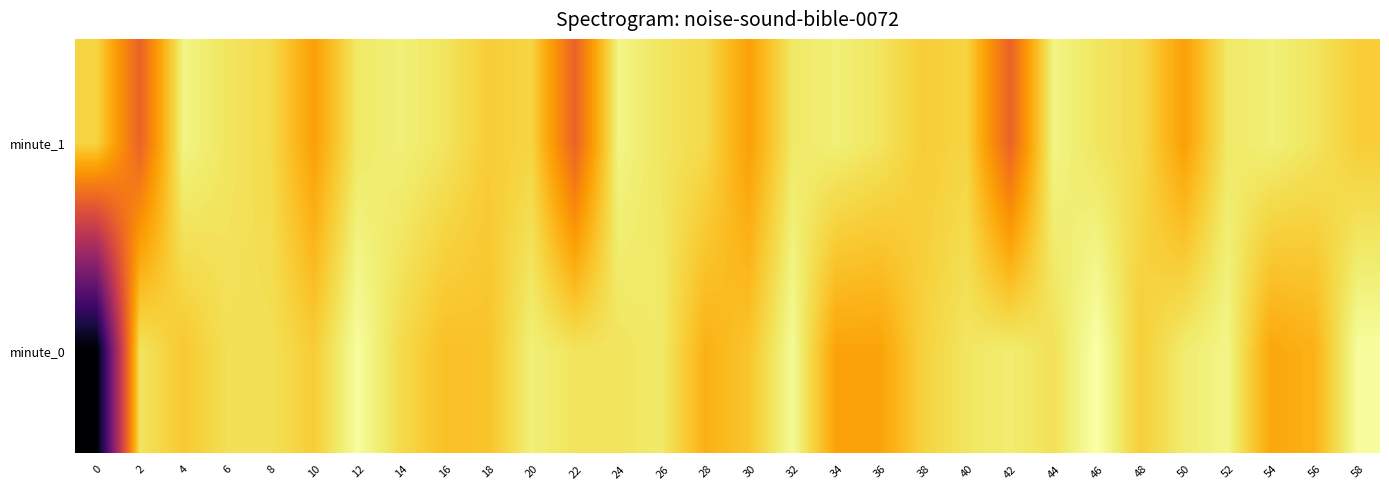

List the series in order of their peak value, highest first.

minute_0, minute_1